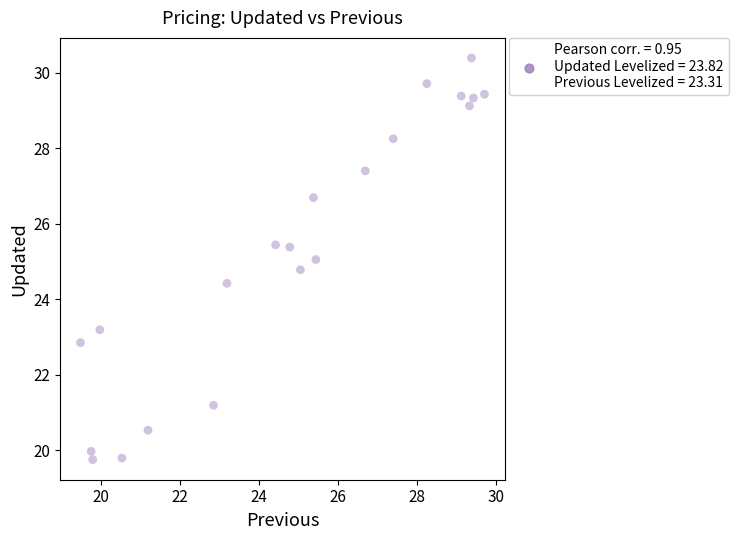

What is the range of X values (max minus min)?

10.2